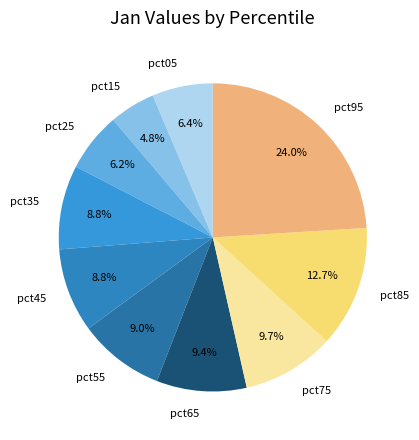

Does pct95 account for over 50% of the chart?

No